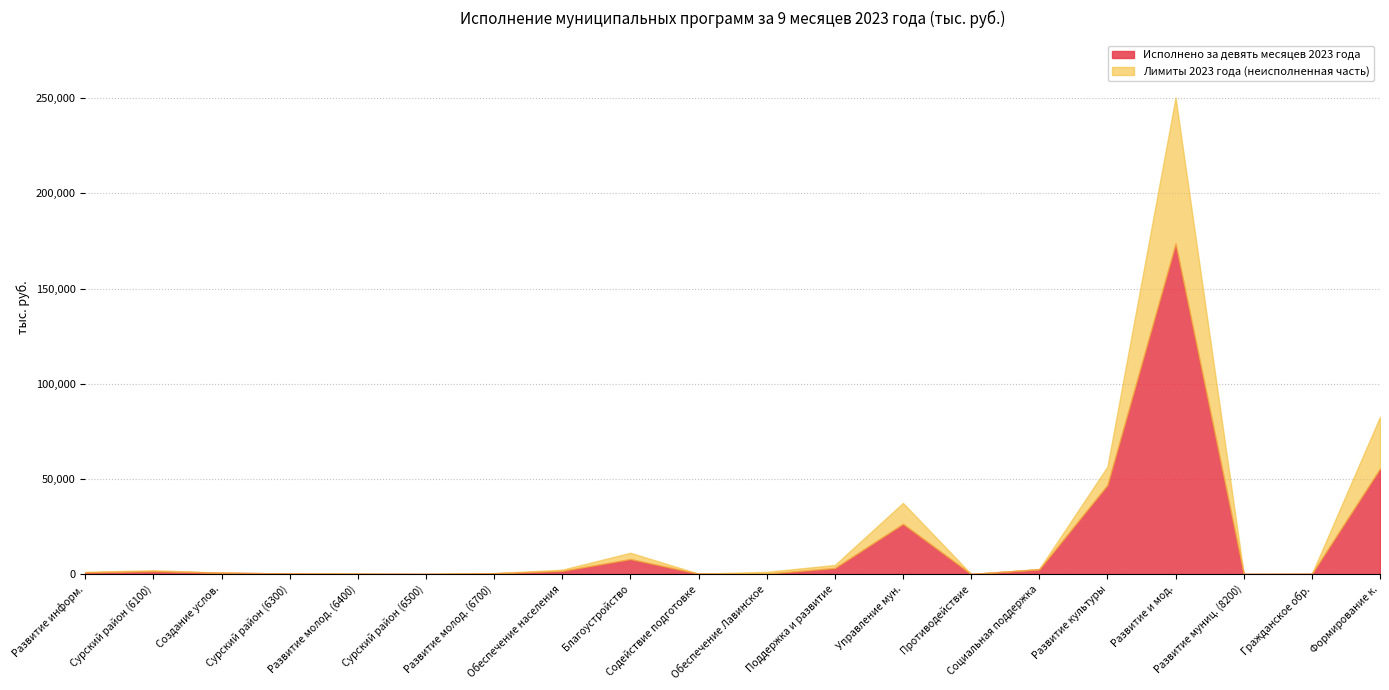

Read the Лимиты 2023 года value at 7.

2291.7